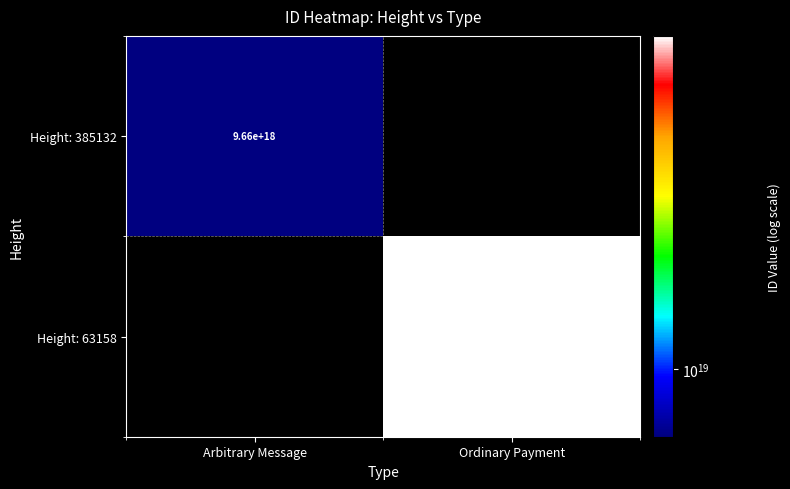

Is it true that Height: 385132 equals 12870958812371886080 at Arbitrary Message?

False